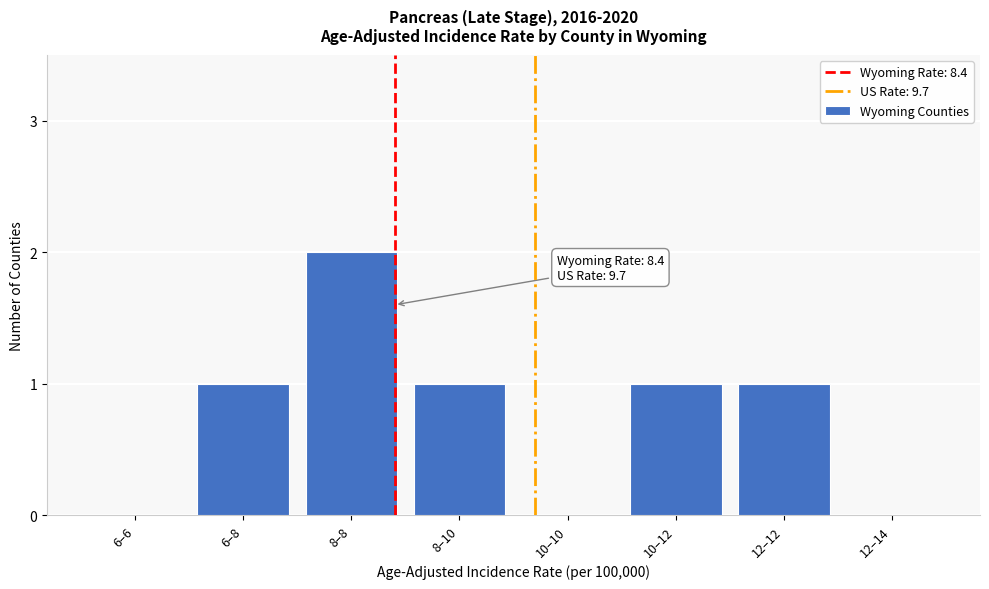

Reading right to left, extract all data points from this chart.

12–14=0	12–12=1	10–12=1	10–10=0	8–10=1	8–8=2	6–8=1	6–6=0